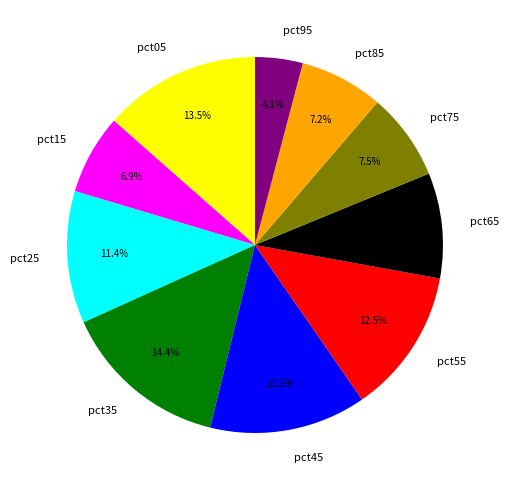

To the nearest percent, what percentage of the pie is pct85?

7%